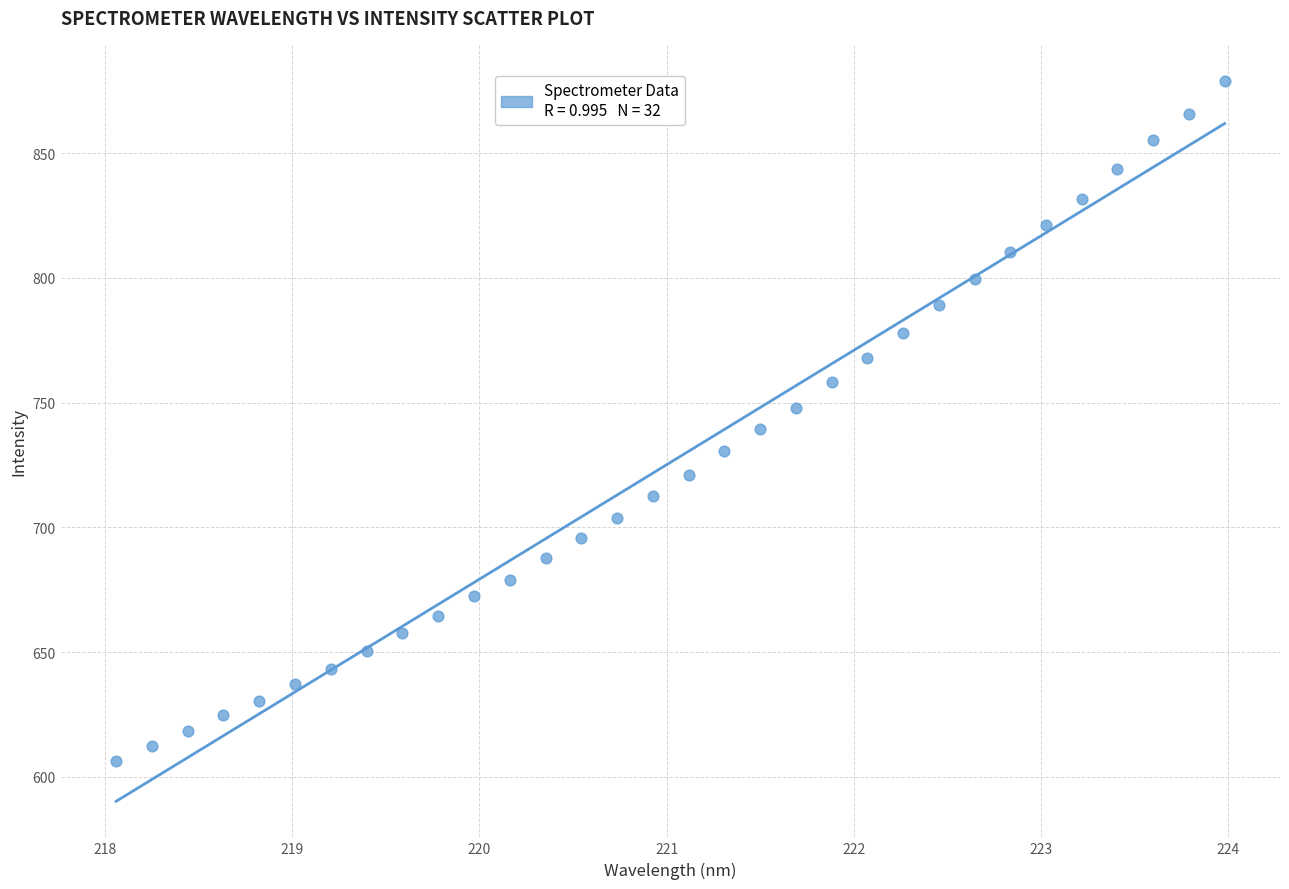

What is the range of Y values (max minus min)?

272.6